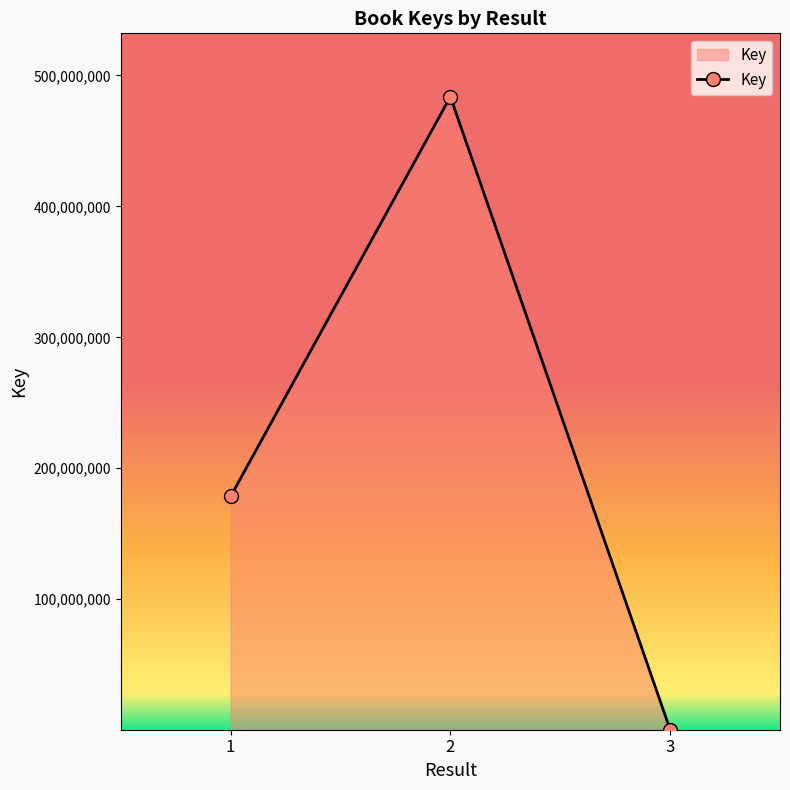

What is the sum of all values?

662573315